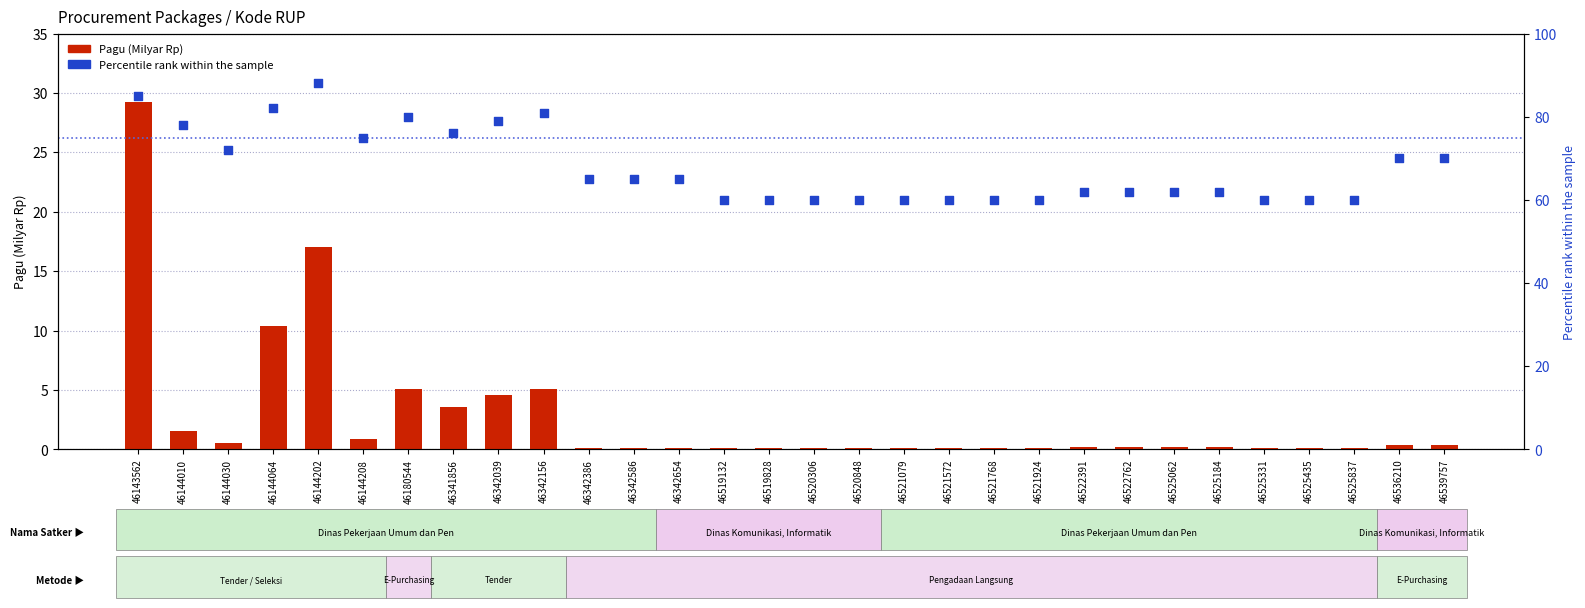

At how many categories does at least one series exceed 70?

10